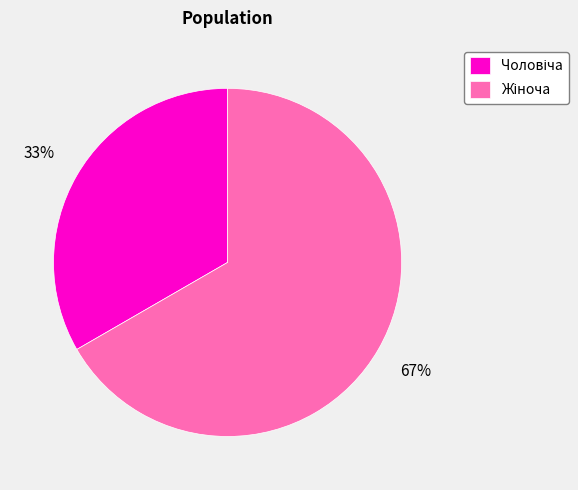

Does any single category account for the majority?

Yes